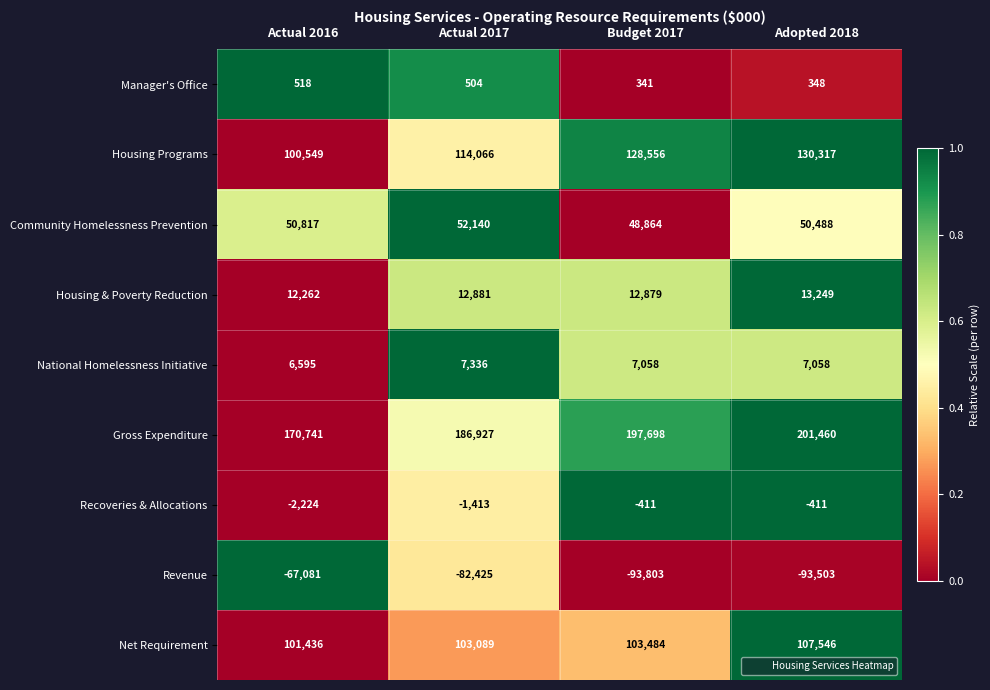

Which series changed the most between Budget 2017 and Adopted 2018?

Net Requirement